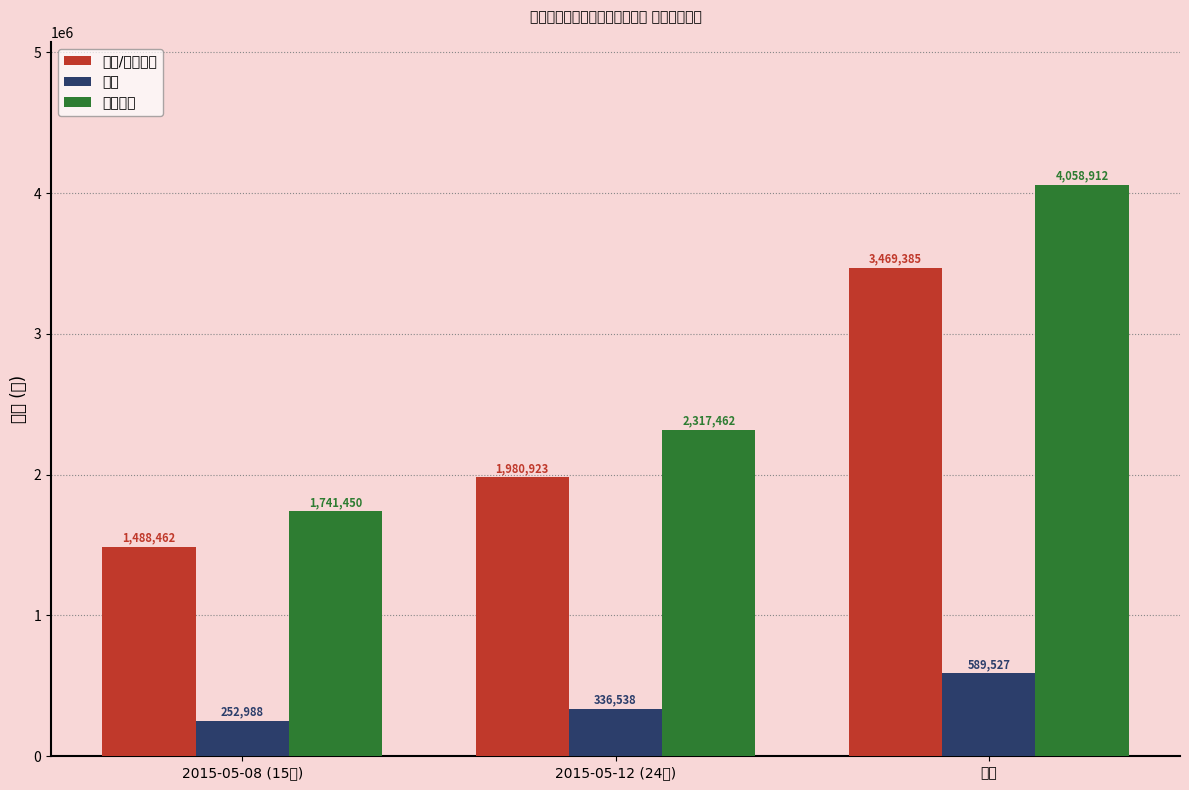

List the series in order of their overall mean, highest first.

价税合计, 金额/不含税价, 税额